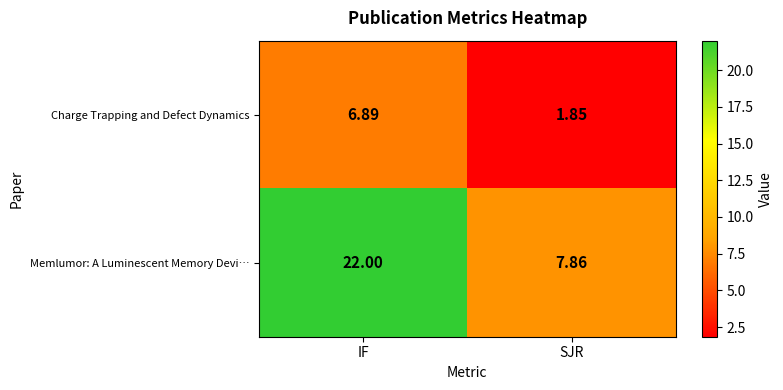

Which label corresponds to the smallest value in the chart?

SJR